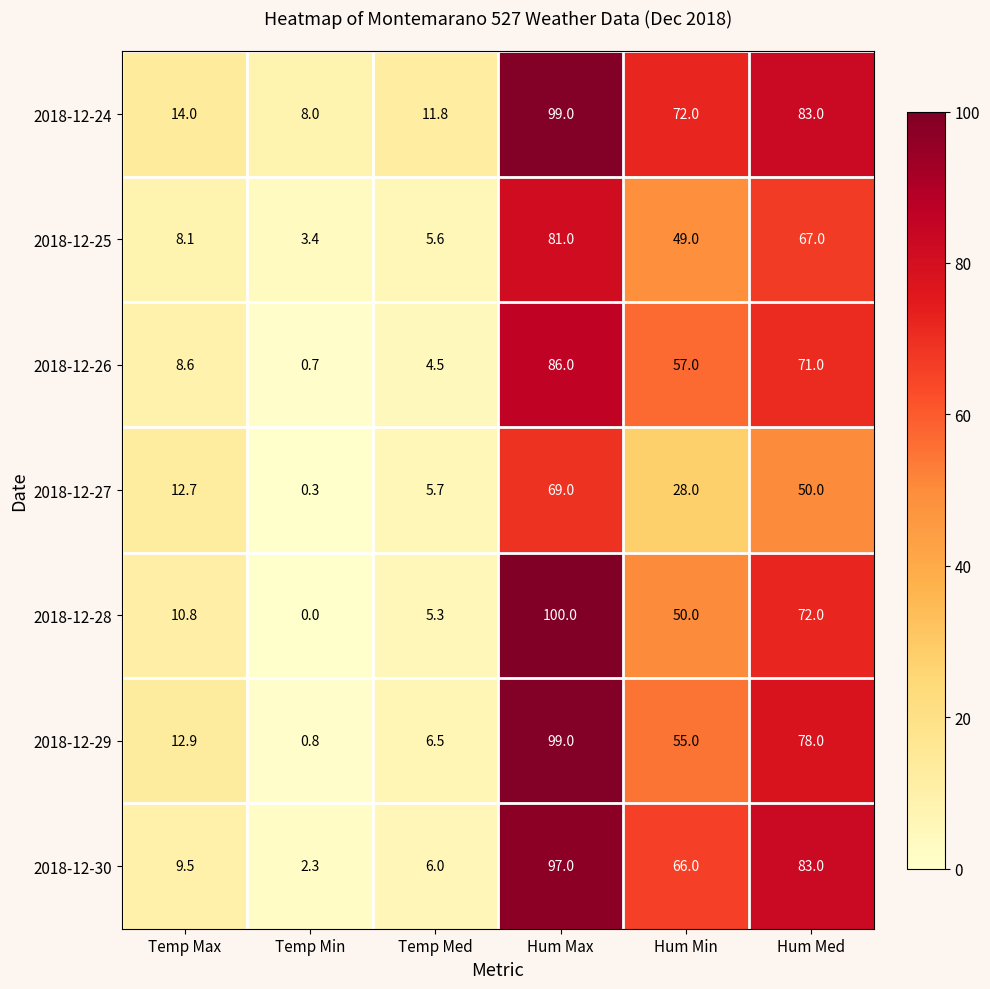

Which series changed the most between Temp Max and Hum Max?

2018-12-28